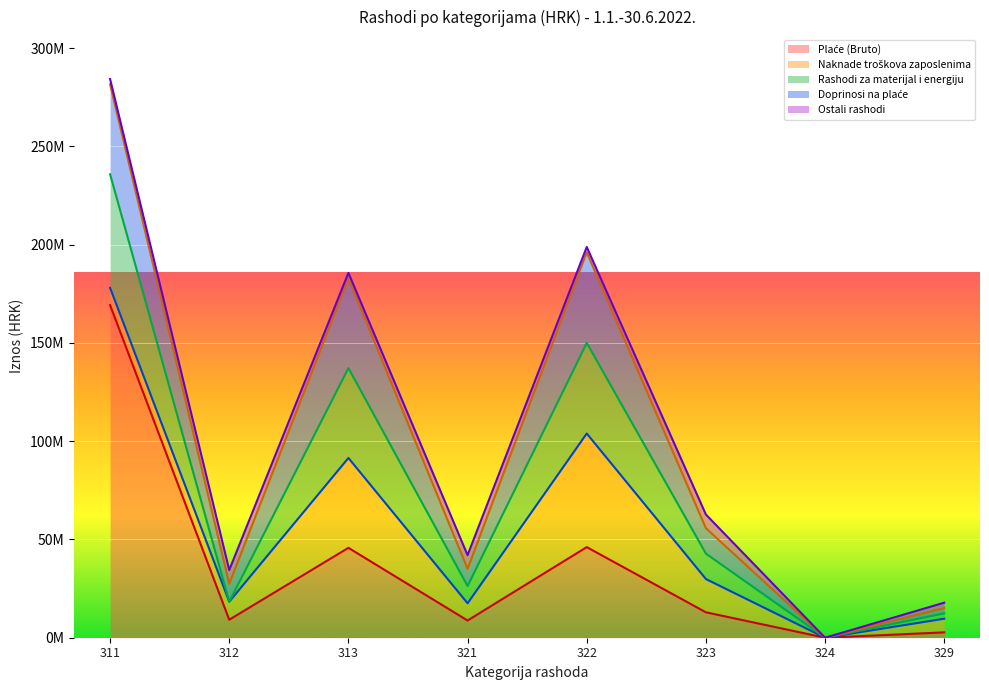

Between 313 and 321, which series saw the biggest shift?

Plaće (Bruto)